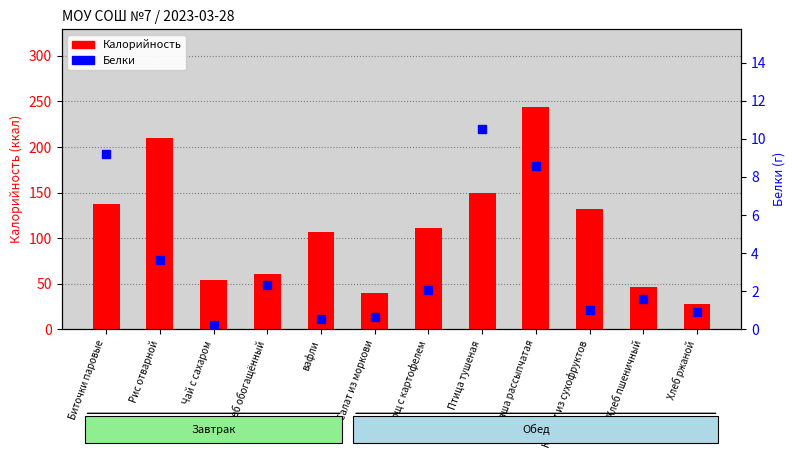

At which category is the sum across all series the highest?

Каша рассыпчатая